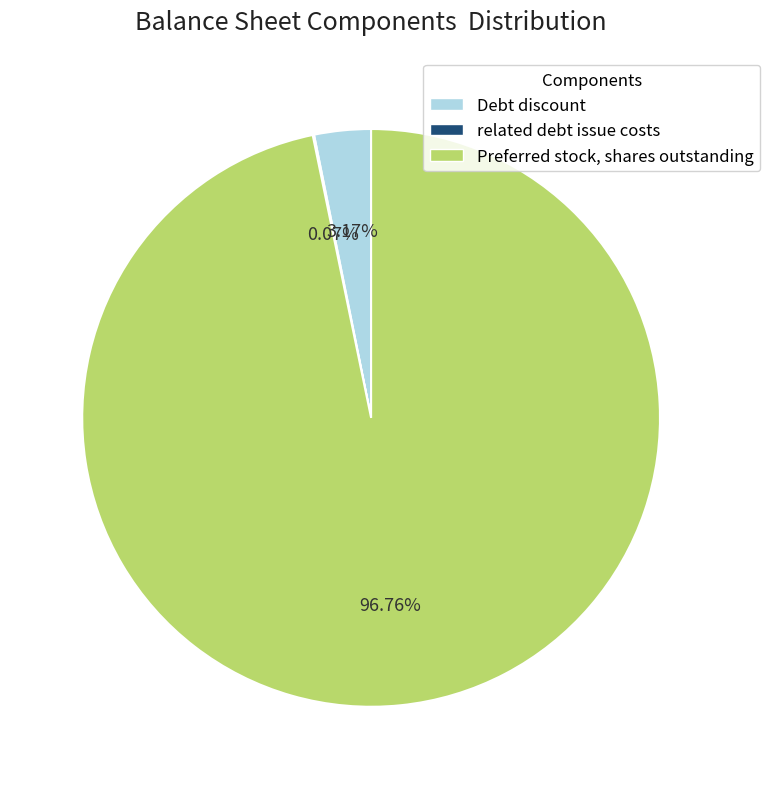

Between Preferred stock, shares outstanding and Debt discount, which is larger?

Preferred stock, shares outstanding